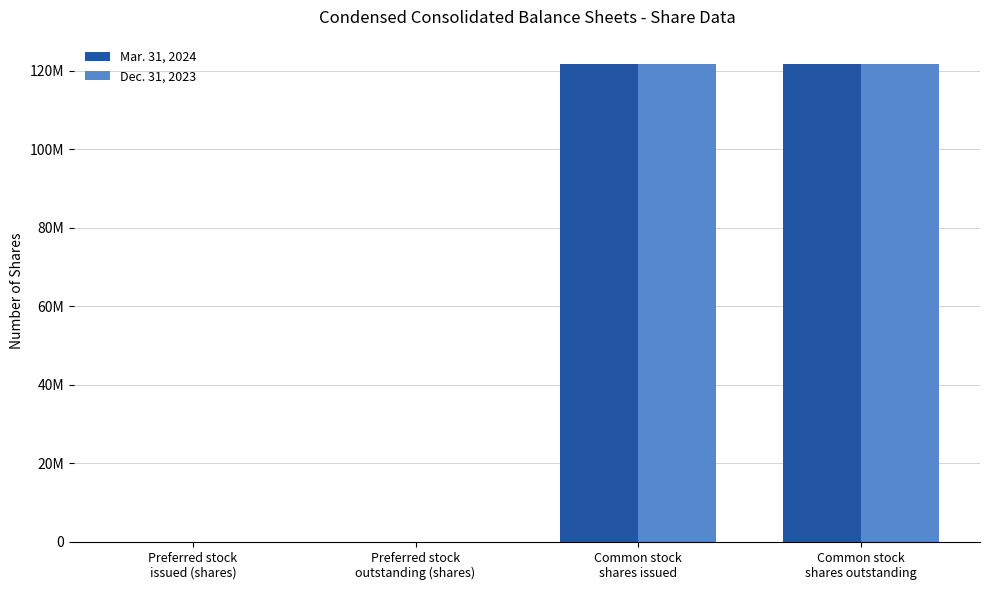

What are all the series names shown in the legend?

Mar. 31, 2024, Dec. 31, 2023